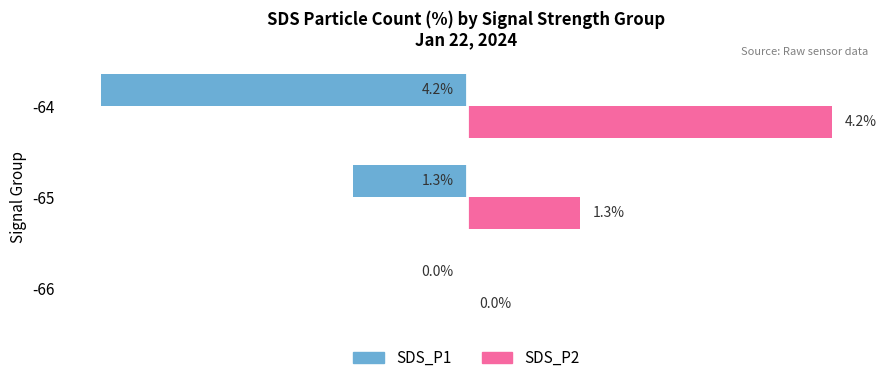

What is the value of the SDS_P1 (left) bar at the 2nd from the left?

-1.3